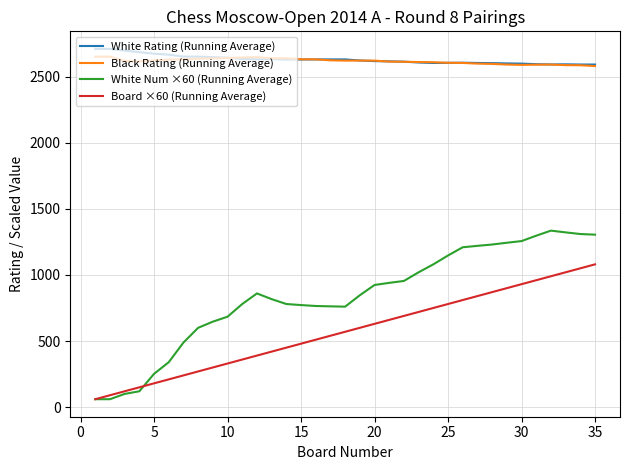

What is the highest value of the White Num ×60 (Running Average) series?

1335.0